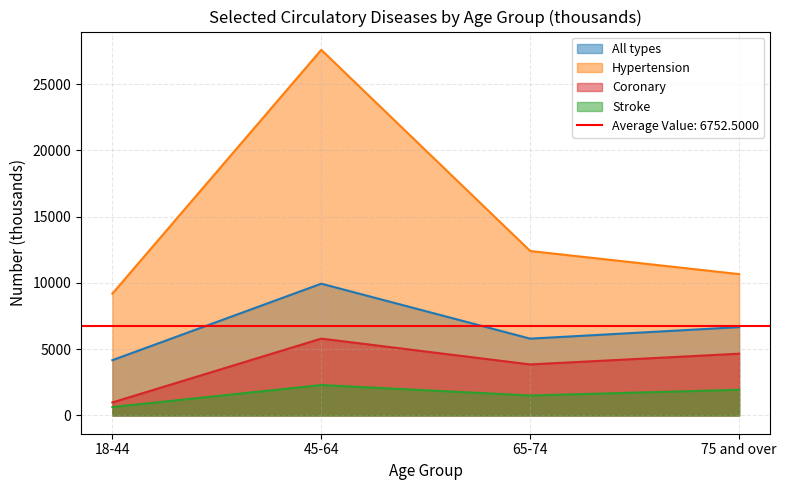

What is the label of the 4th point from the right?

18-44